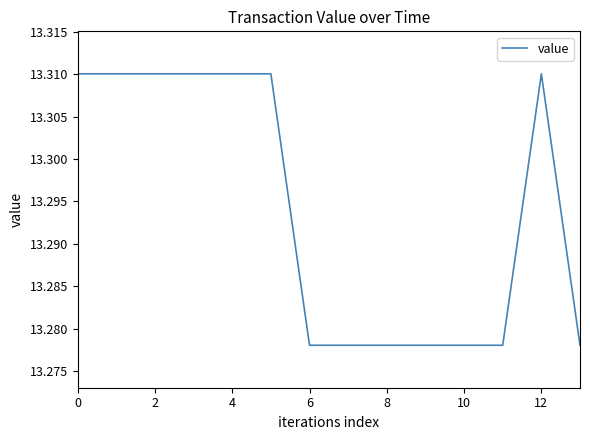

How many lines are shown in the chart?

1